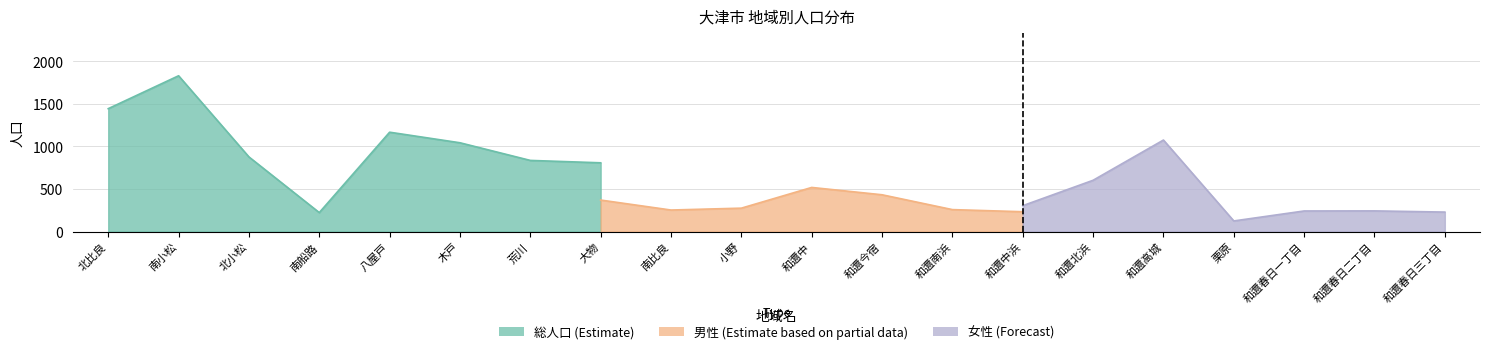

Does the chart display data point markers on the line(s)?

No